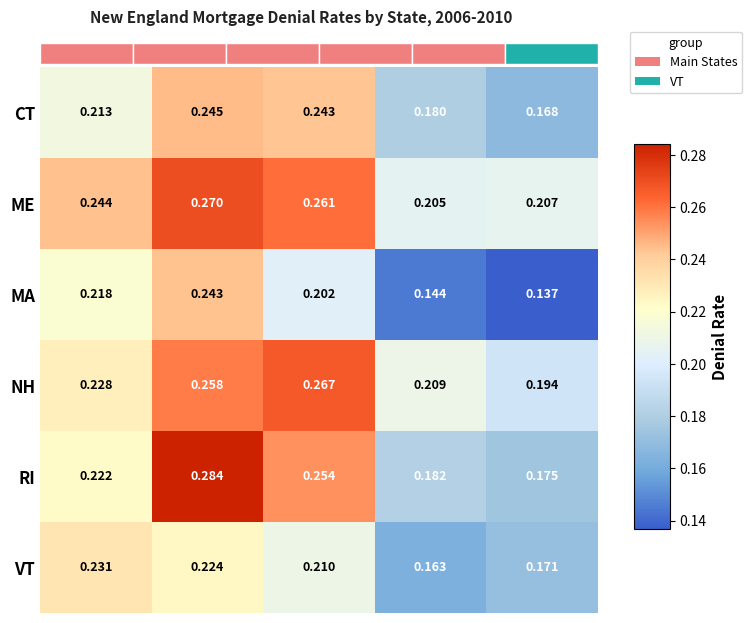

Is the value of NH at 2010 greater than the value of MA at 2007?

No